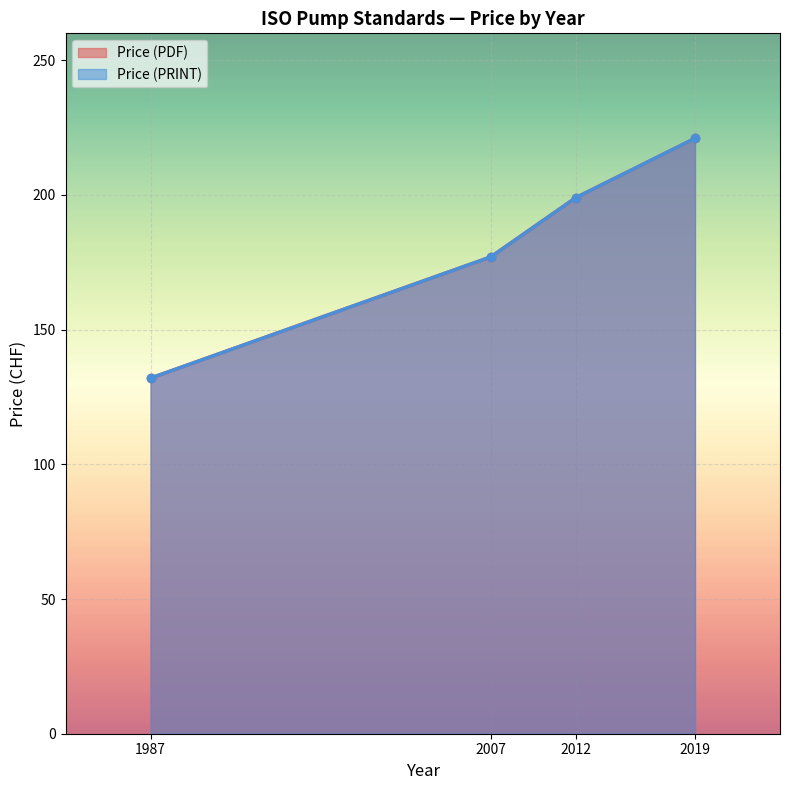

What is the value of the Price (PRINT) point at the 4th from the left?

221